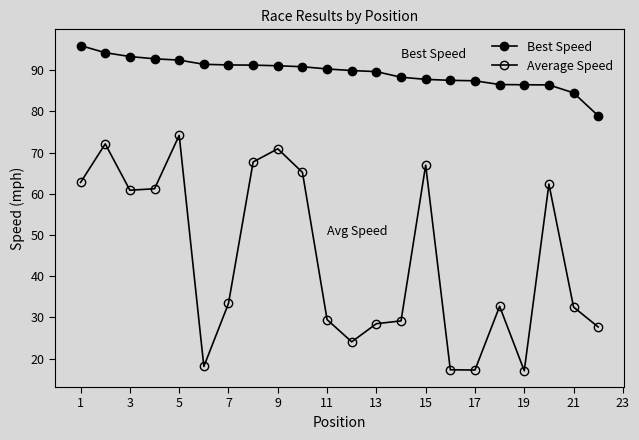

Reading left to right, extract all data points from this chart.

Best Speed: 95.9	94.2	93.3	92.7	92.4	91.4	91.2	91.2	91.0	90.8	90.3	89.9	89.6	88.3	87.8	87.5	87.4	86.5	86.4	86.4	84.5	78.9
Average Speed: 62.7	72.1	60.9	61.2	74.2	18.1	33.4	67.7	70.9	65.2	29.4	24.1	28.5	29.1	66.9	17.3	17.2	32.7	17.0	62.3	32.5	27.7